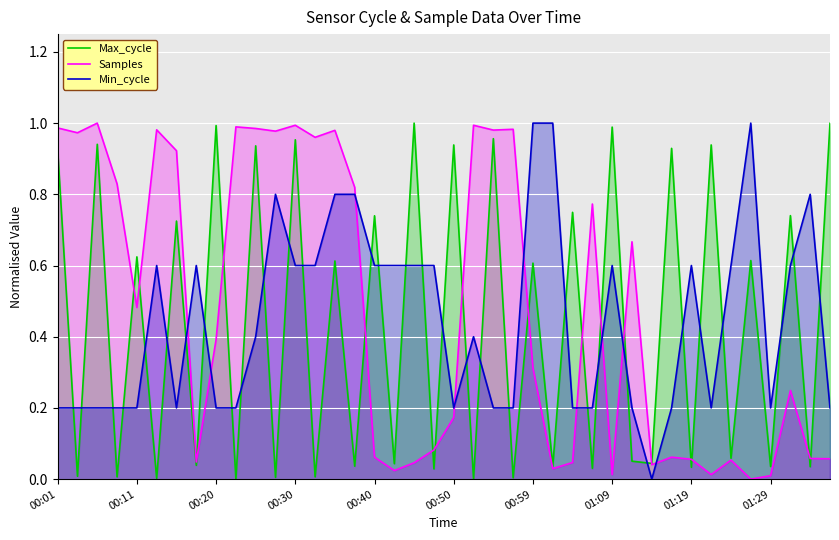

How many times do Min_cycle and Samples cross each other?

9